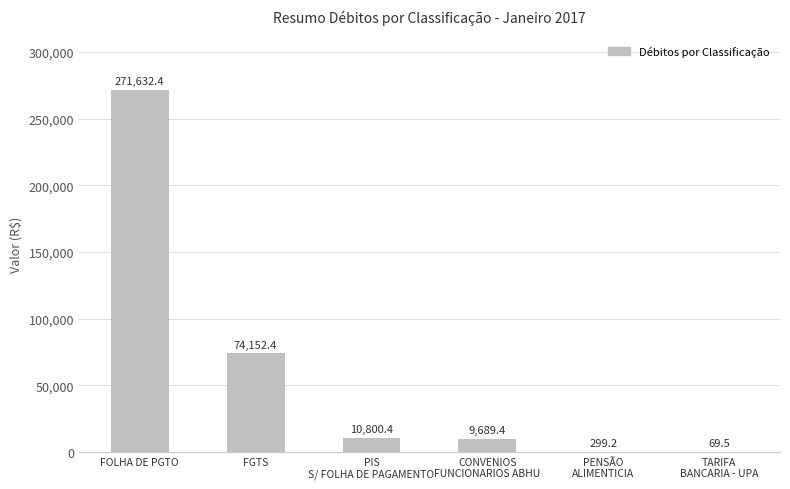

Are the bars horizontal?

No